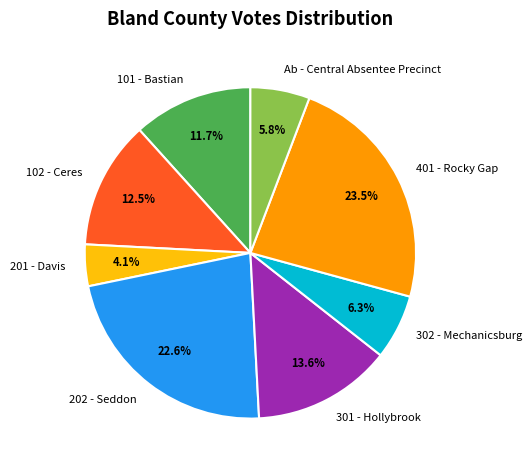

What percentage is the 302 - Mechanicsburg slice, to the nearest percent?

6%